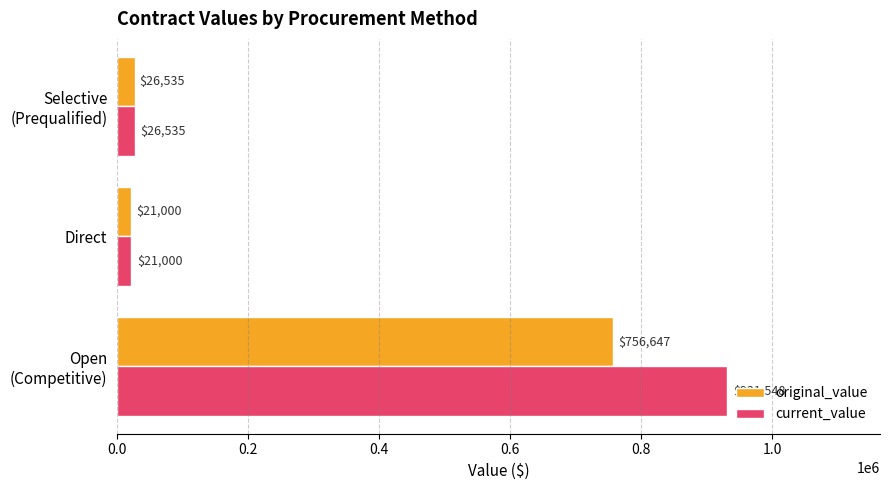

How many data points in original_value are less than 26535?

1